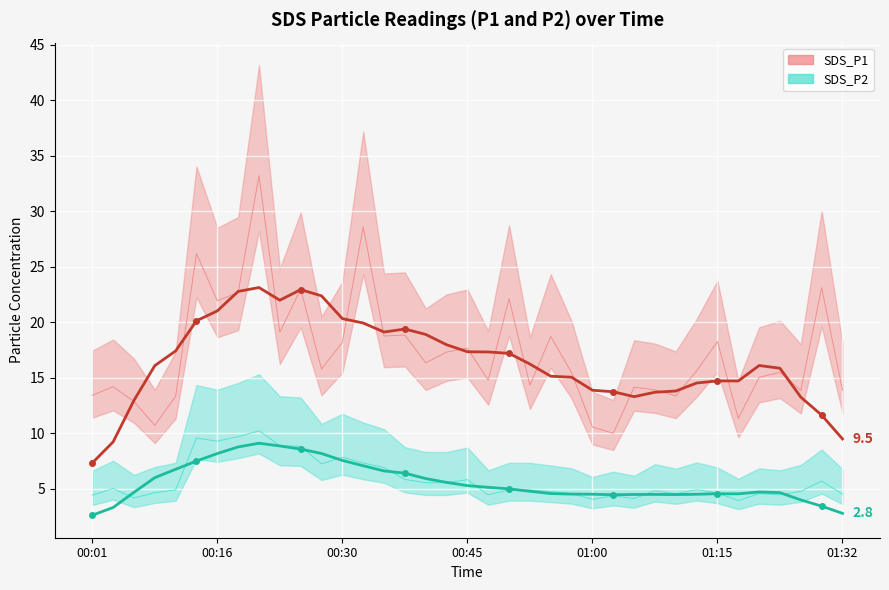

What is the highest value of the SDS_P2 trend series?

9.1